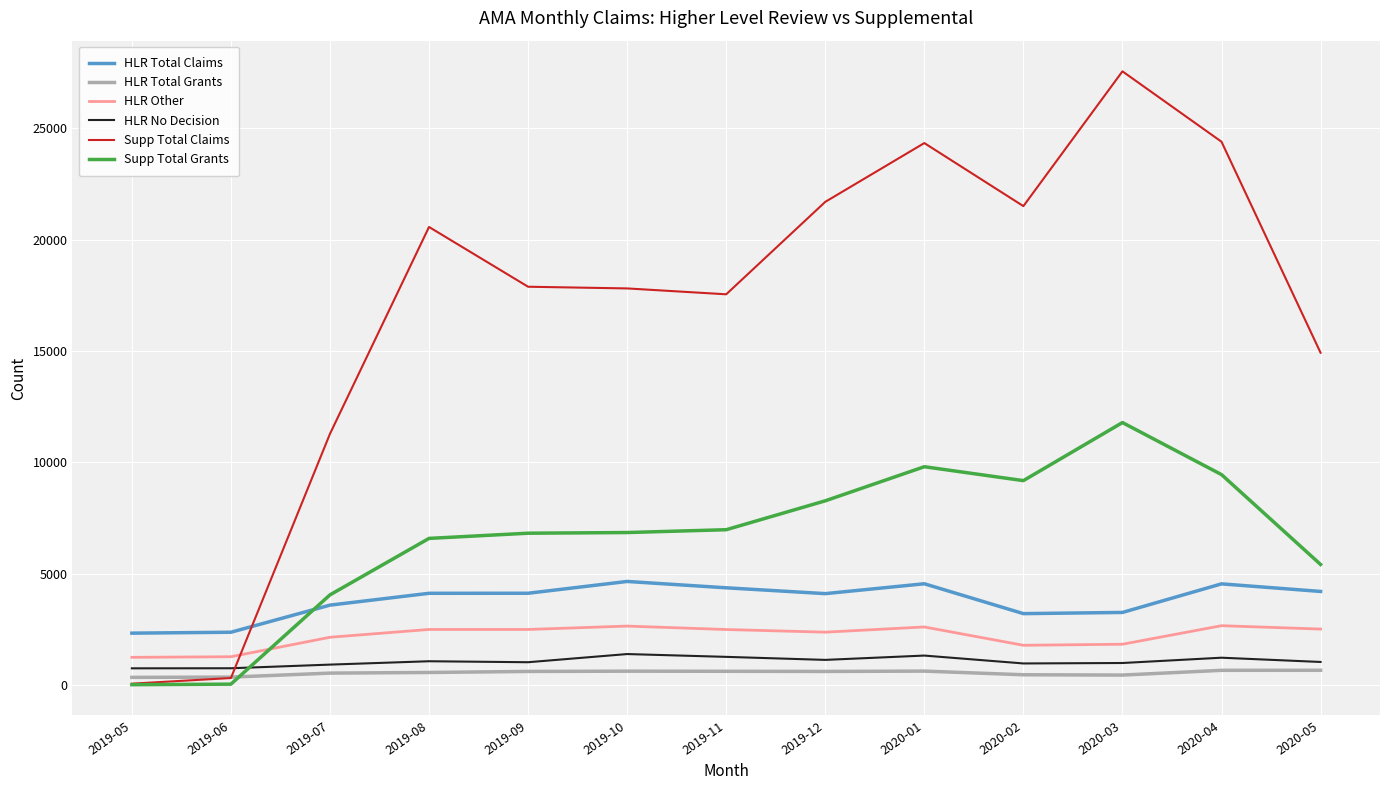

List the series in order of their peak value, lowest first.

HLR Total Grants, HLR No Decision, HLR Other, HLR Total Claims, Supp Total Grants, Supp Total Claims